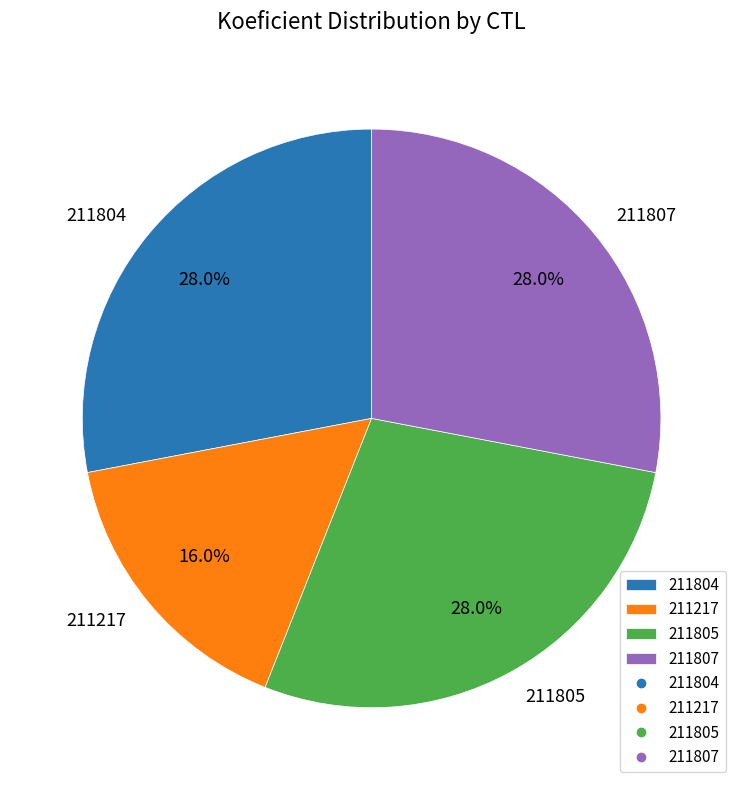

Which category has the smallest portion of the pie?

211217